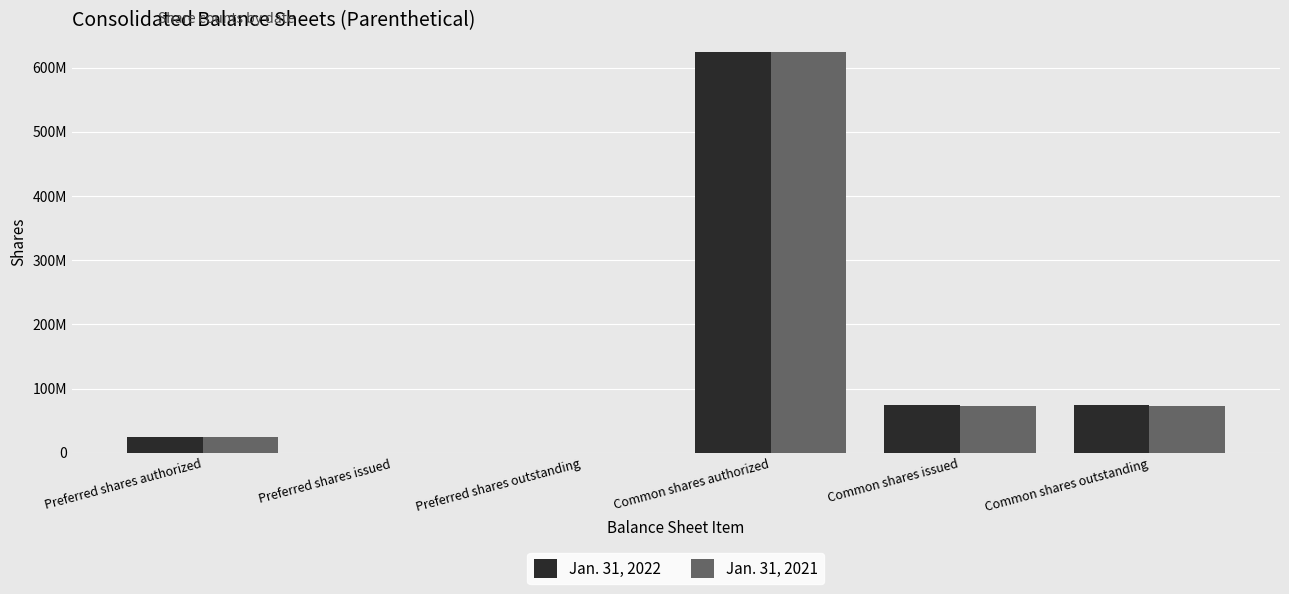

Are the bars grouped side by side (vs. stacked)?

Yes